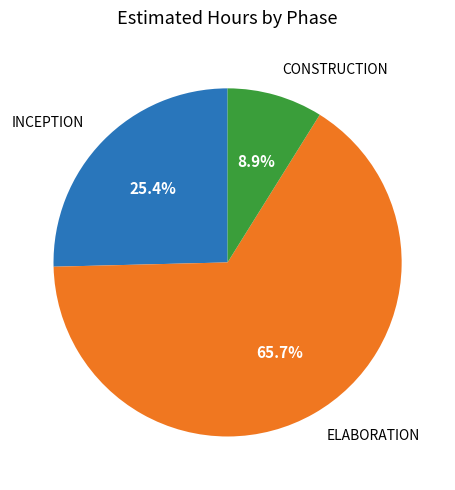

The INCEPTION slice represents 13% of the pie. True or false?

False